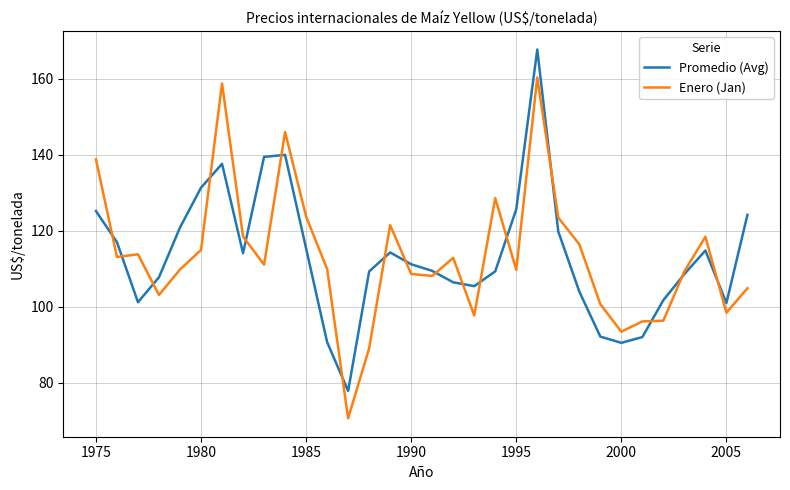

Rank the series by their maximum value, from lowest to highest.

Enero (Jan), Promedio (Avg)